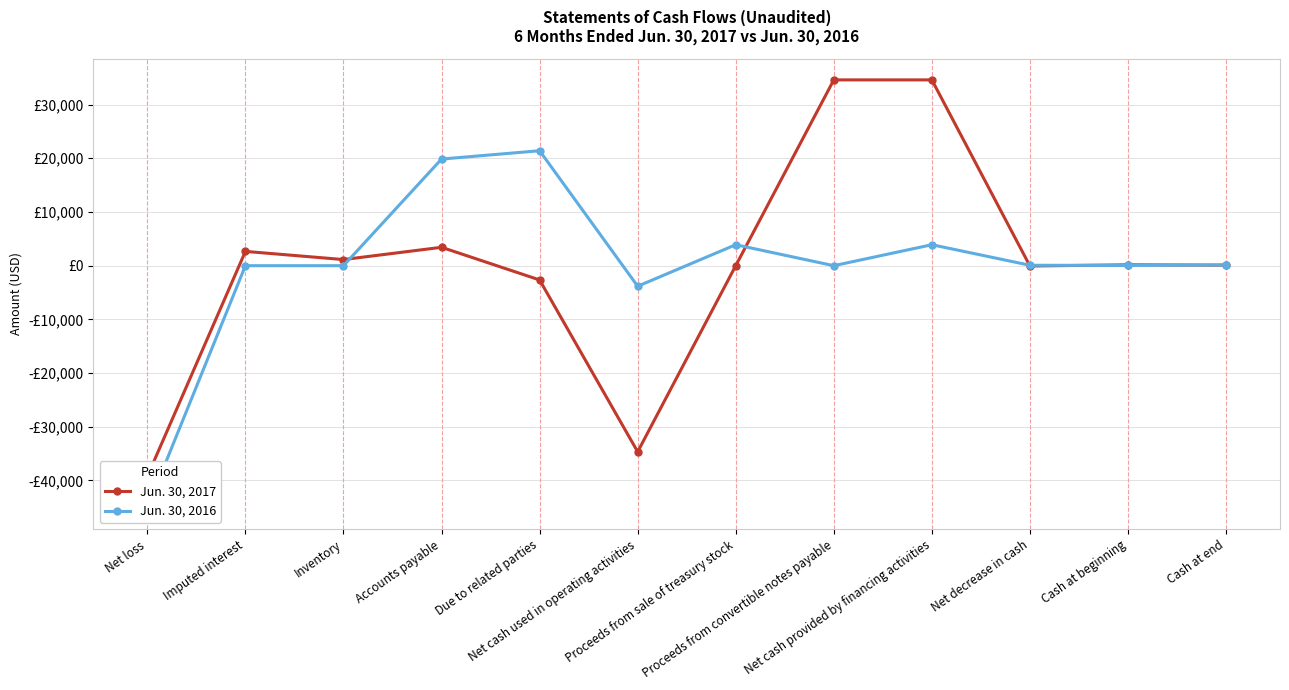

What is the minimum value shown in the chart?

-45091